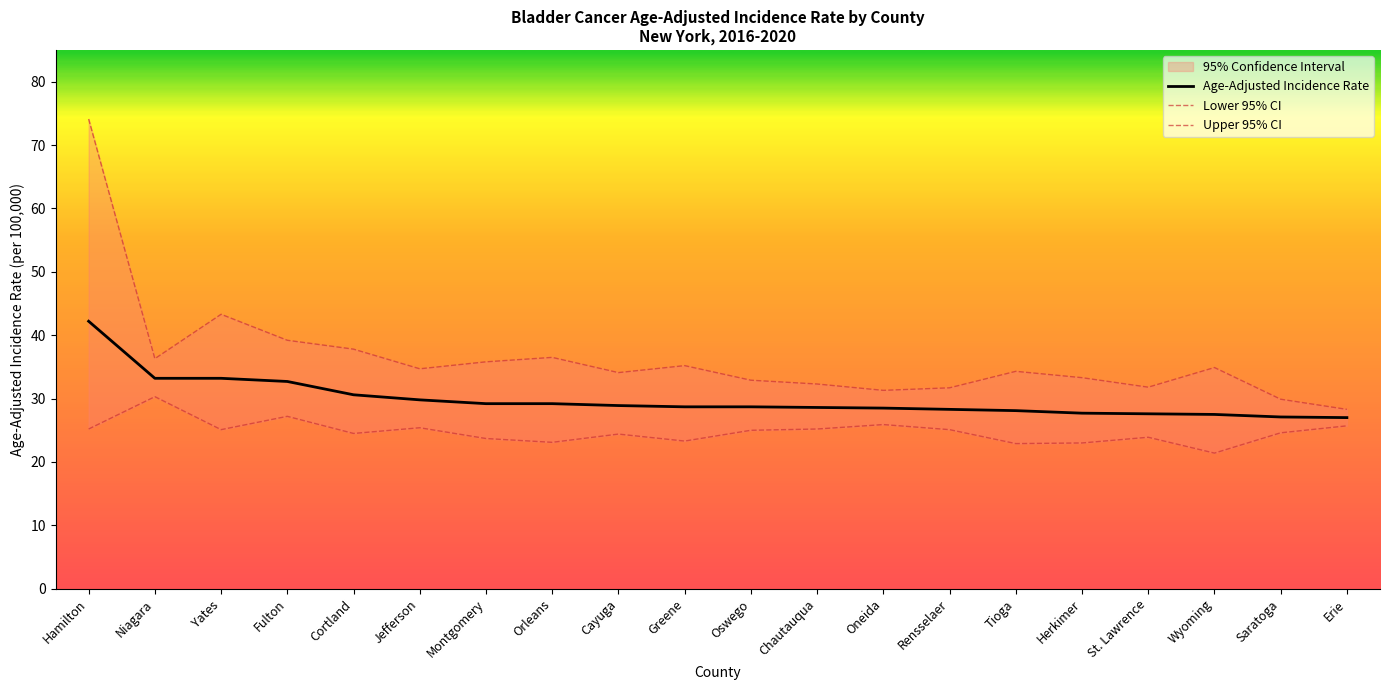

Read the Lower 95% CI value at Tioga.

22.9